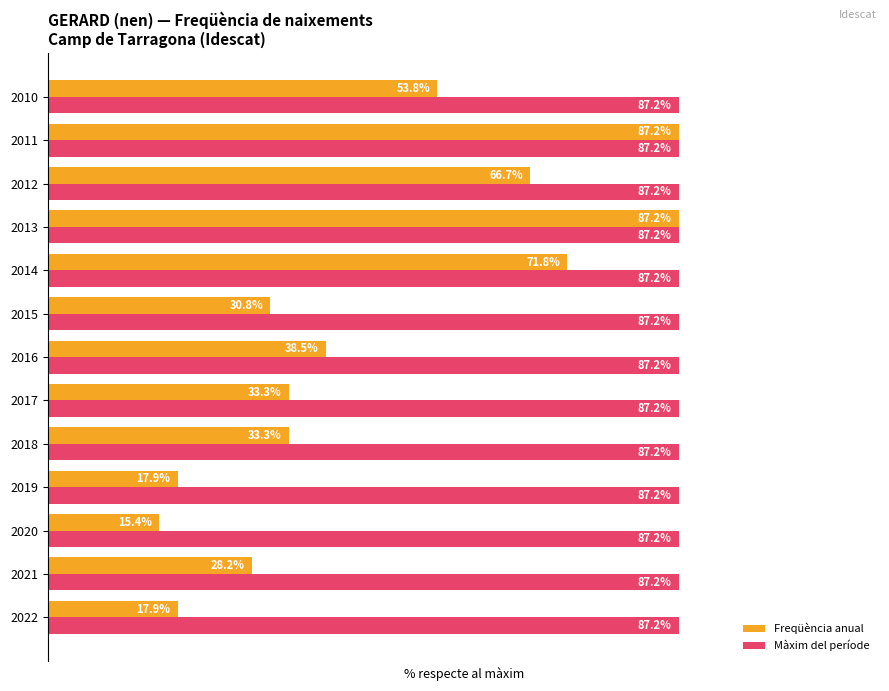

List the series in order of their overall mean, highest first.

Màxim del període, Freqüència anual